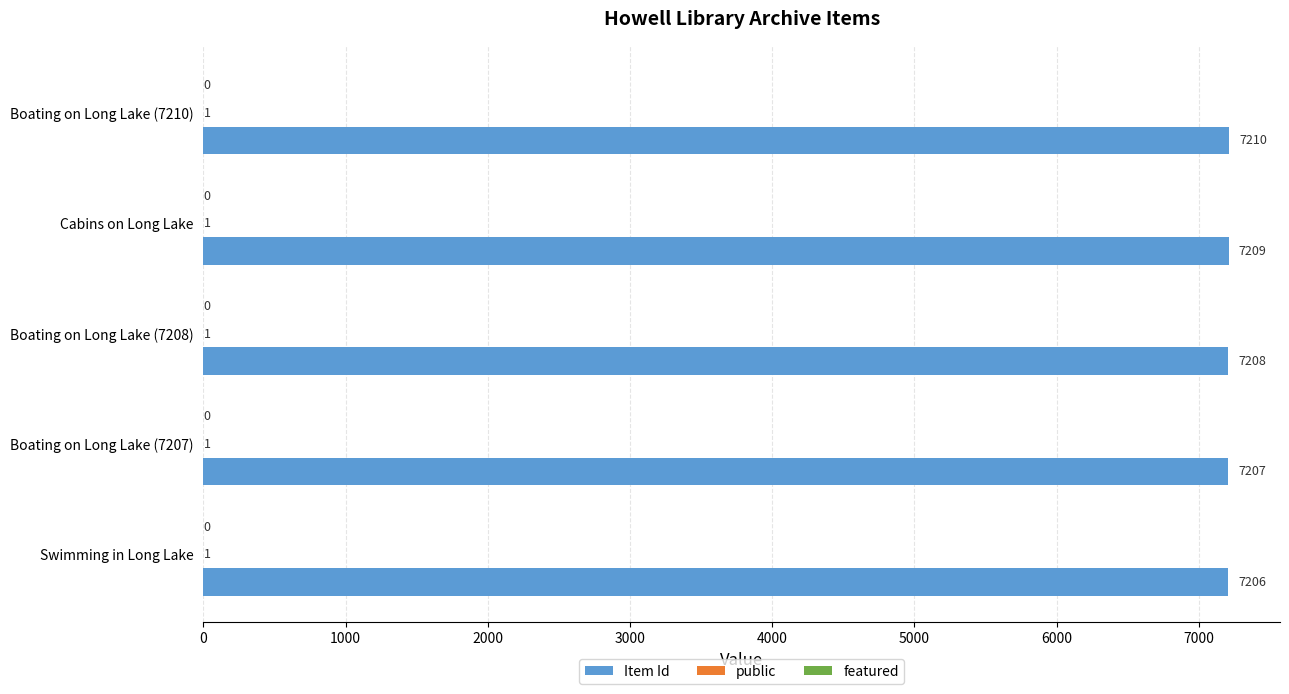

Which series has the largest total across all categories?

Item Id